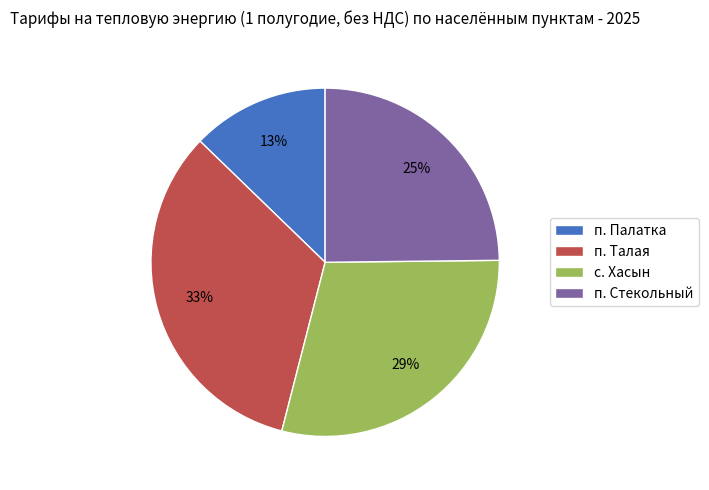

To the nearest percent, what percentage of the pie is п. Талая?

33%